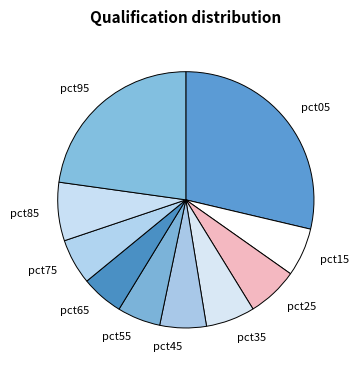

Is the sum of pct45 and pct85 greater than half?

No